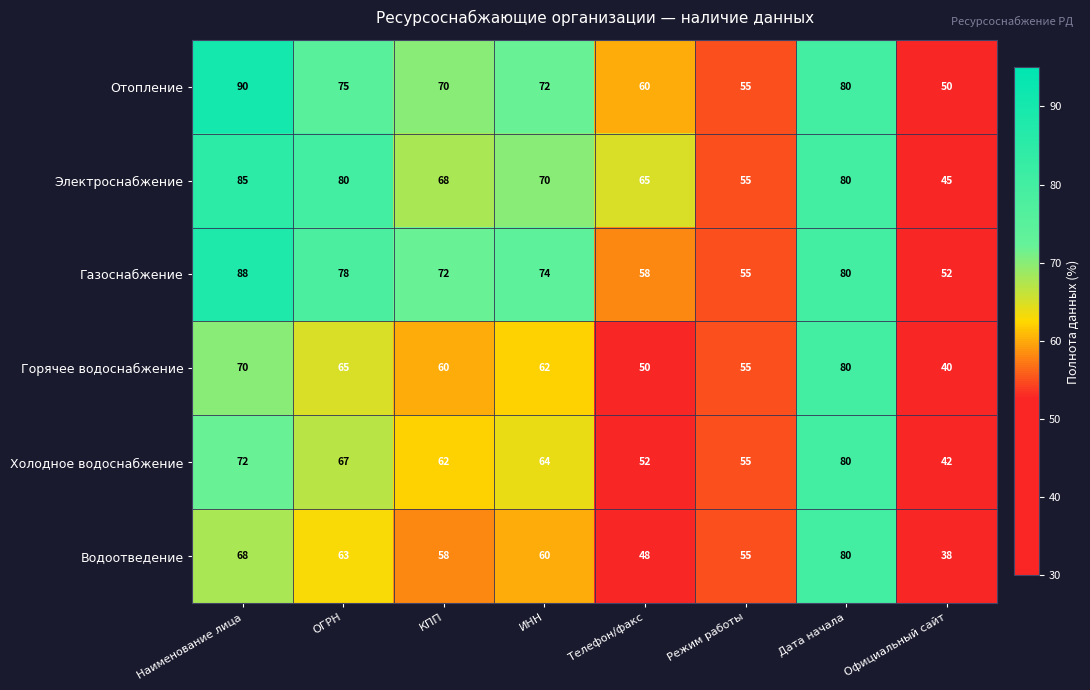

Which series has the largest total across all categories?

Газоснабжение